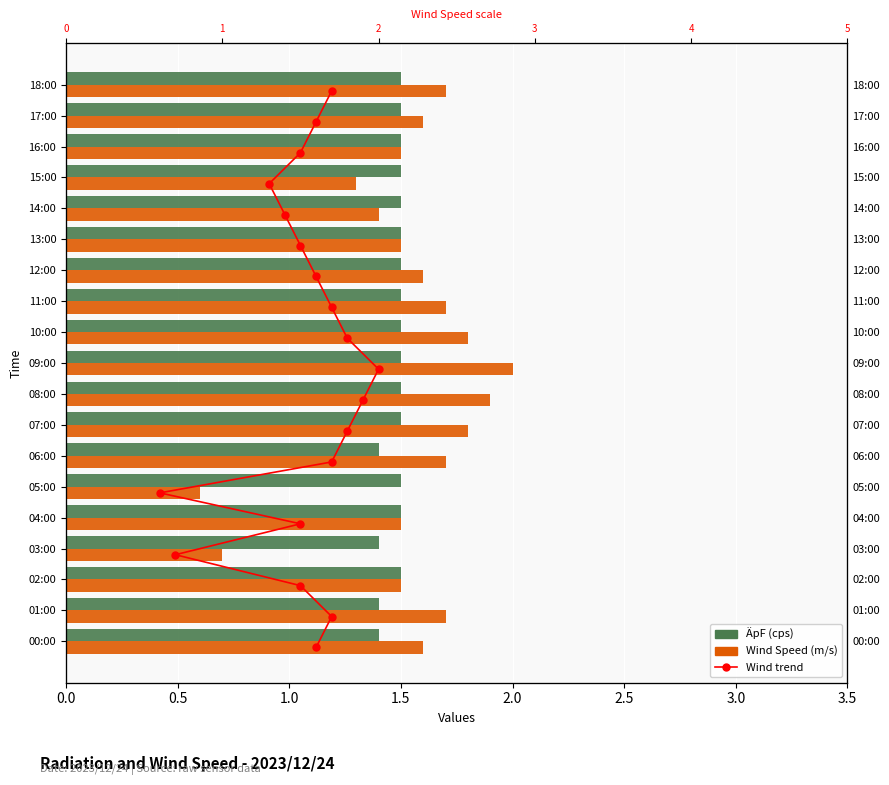

Is the value of ÄpF (cps) at 02:00 greater than the value of Wind Speed (m/s) at 12:00?

No